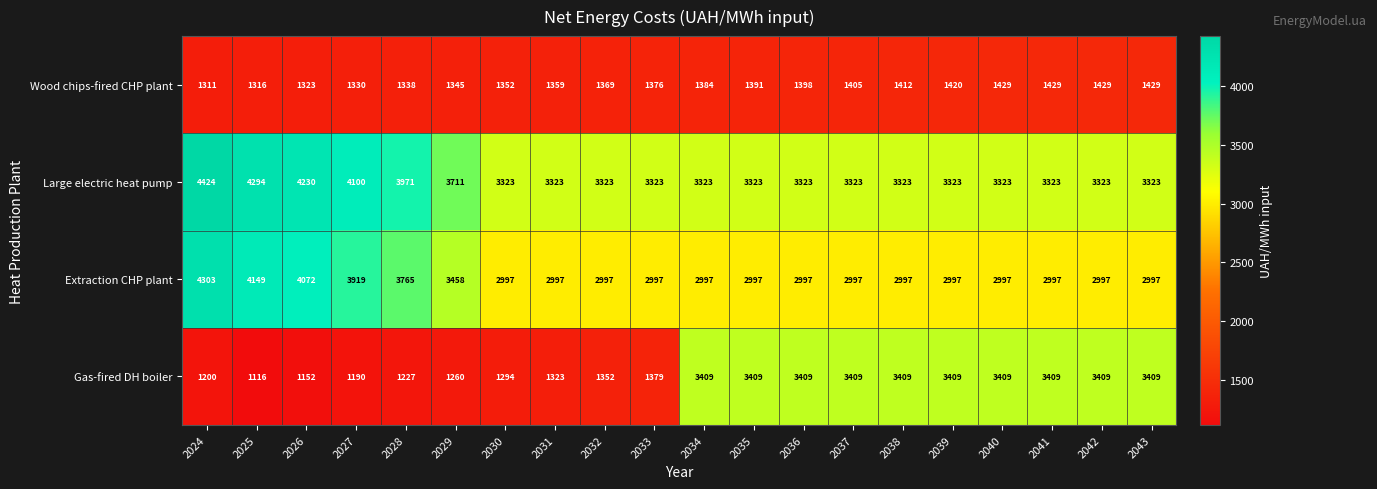

At which category is the sum across all series the highest?

2024